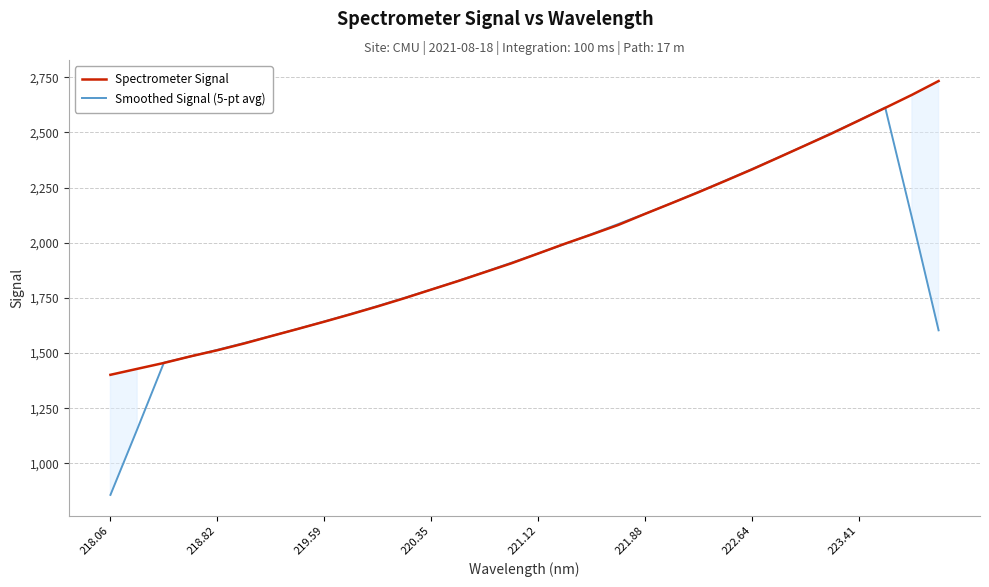

True or false: Spectrometer Signal has a value of 3886.4 at 223.41.

False